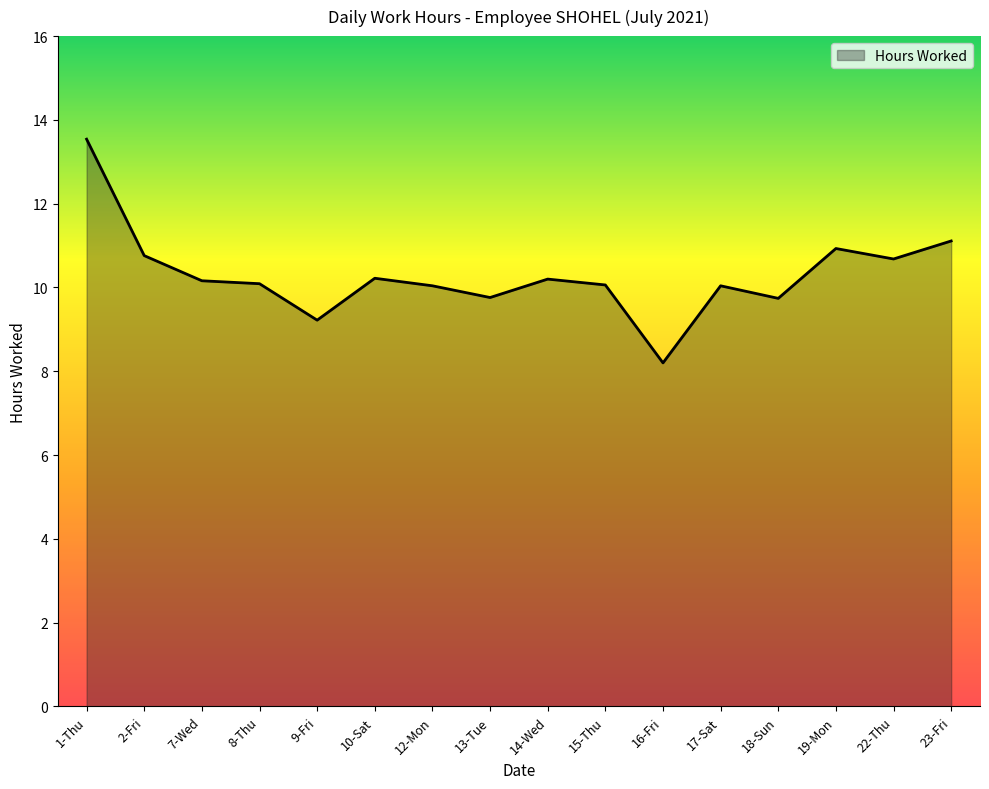

What is the change in value from 12-Mon to 22-Thu?

+0.6